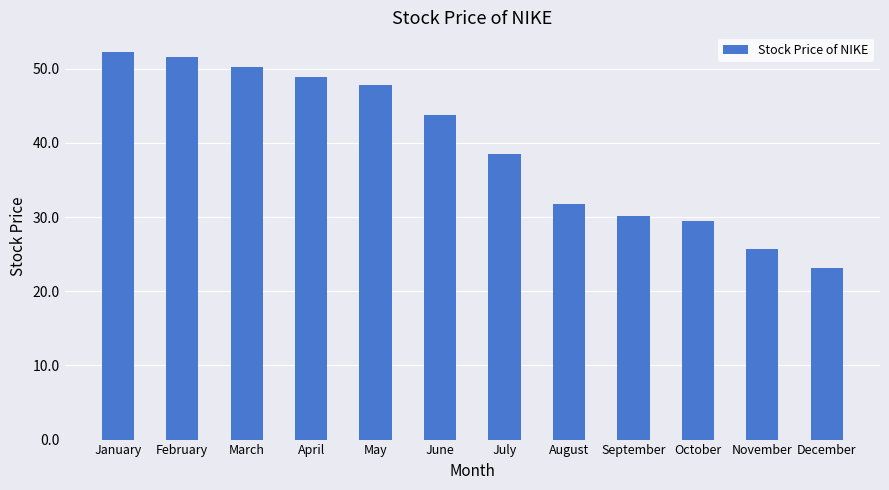

List the labels in order of value, largest first.

January, February, March, April, May, June, July, August, September, October, November, December